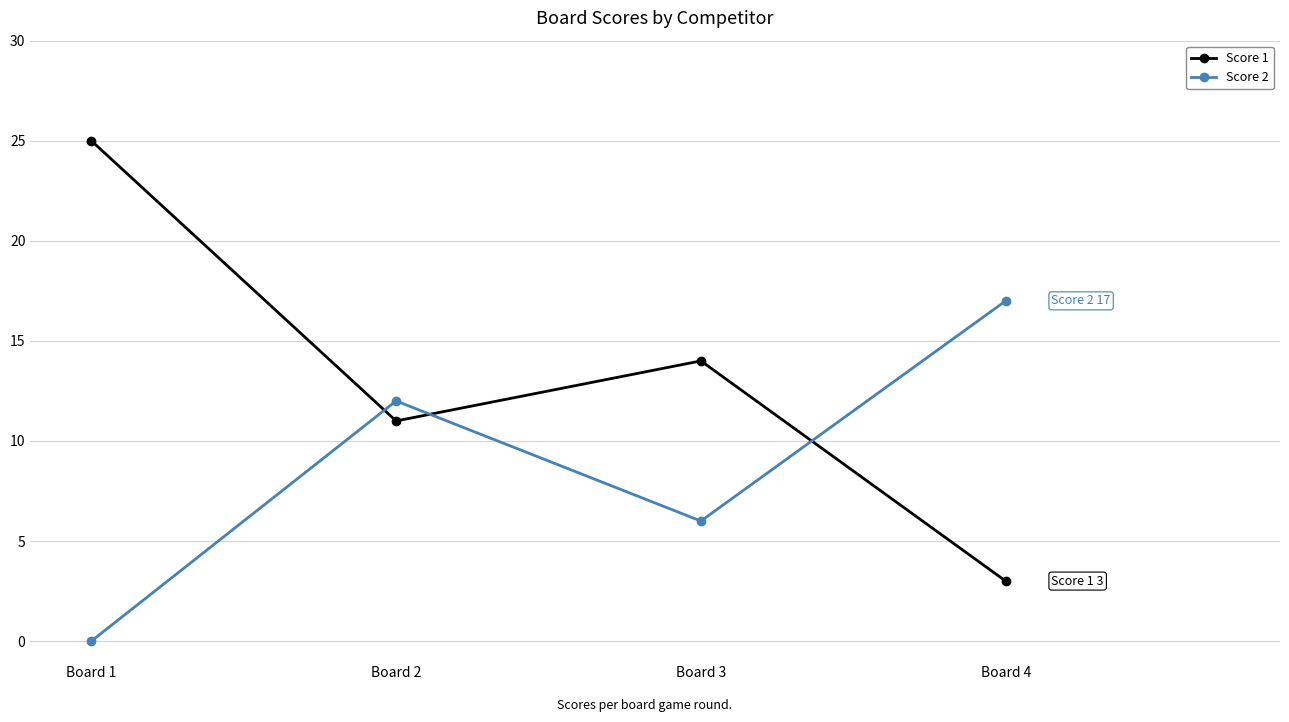

Does the chart have visible grid lines?

Yes